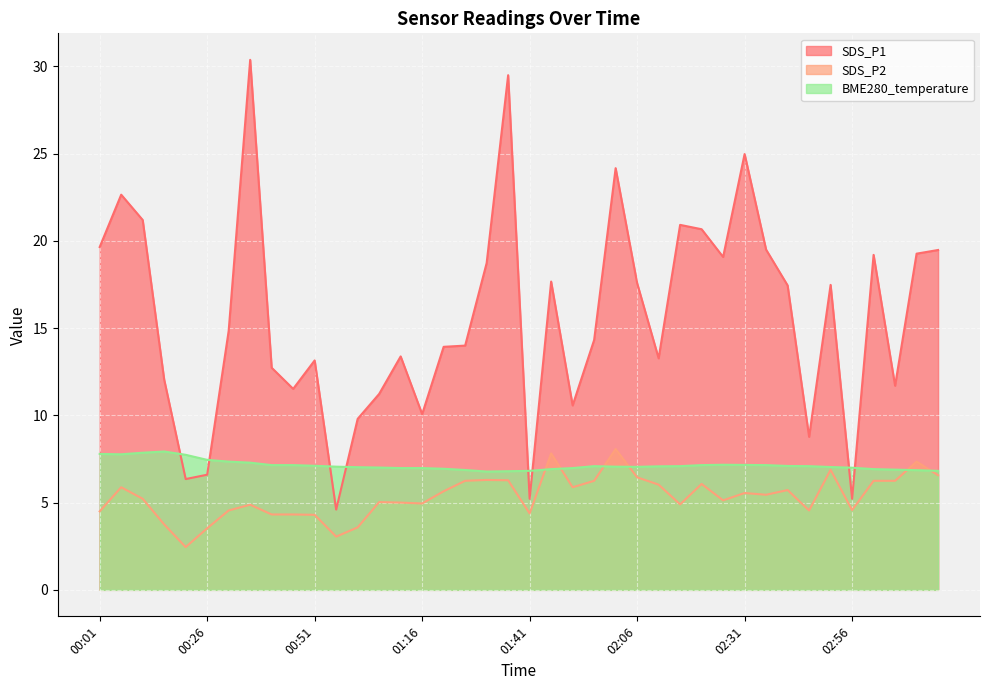

At which label does SDS_P1 first exceed 14?

00:01